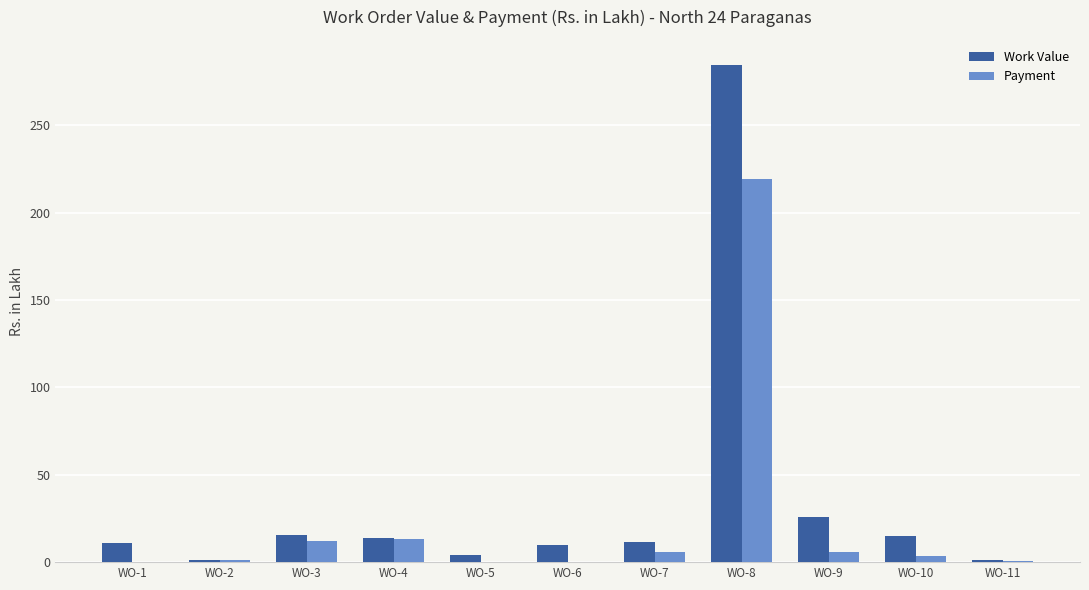

What is the sum of the Payment values at WO-4 and WO-8?

232.7